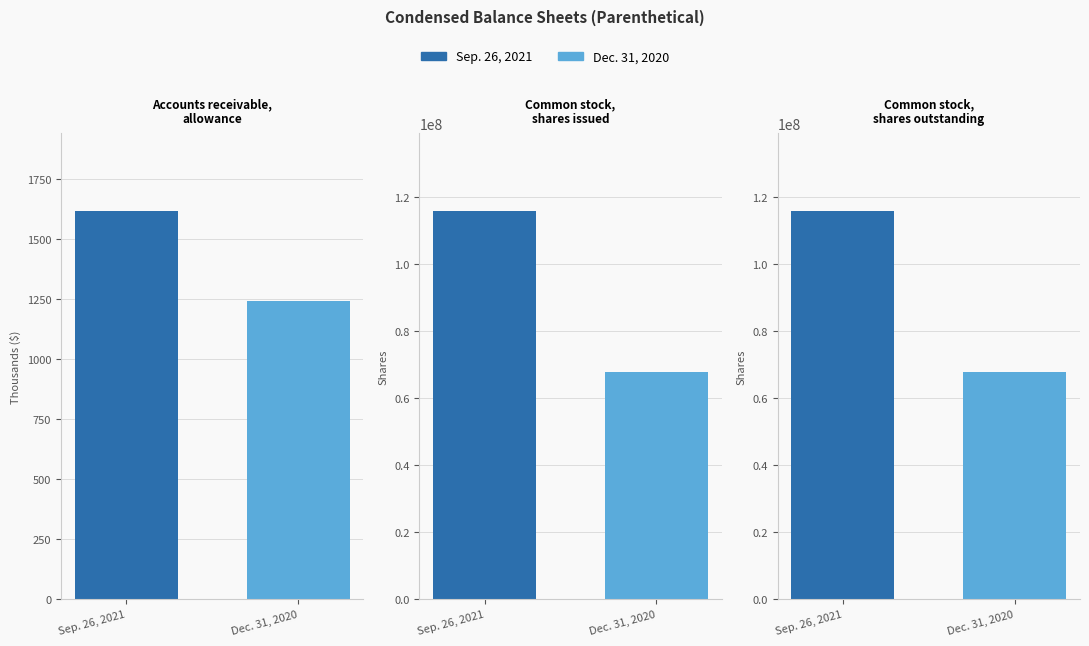

Which series has the largest range (max minus min)?

Sep. 26, 2021